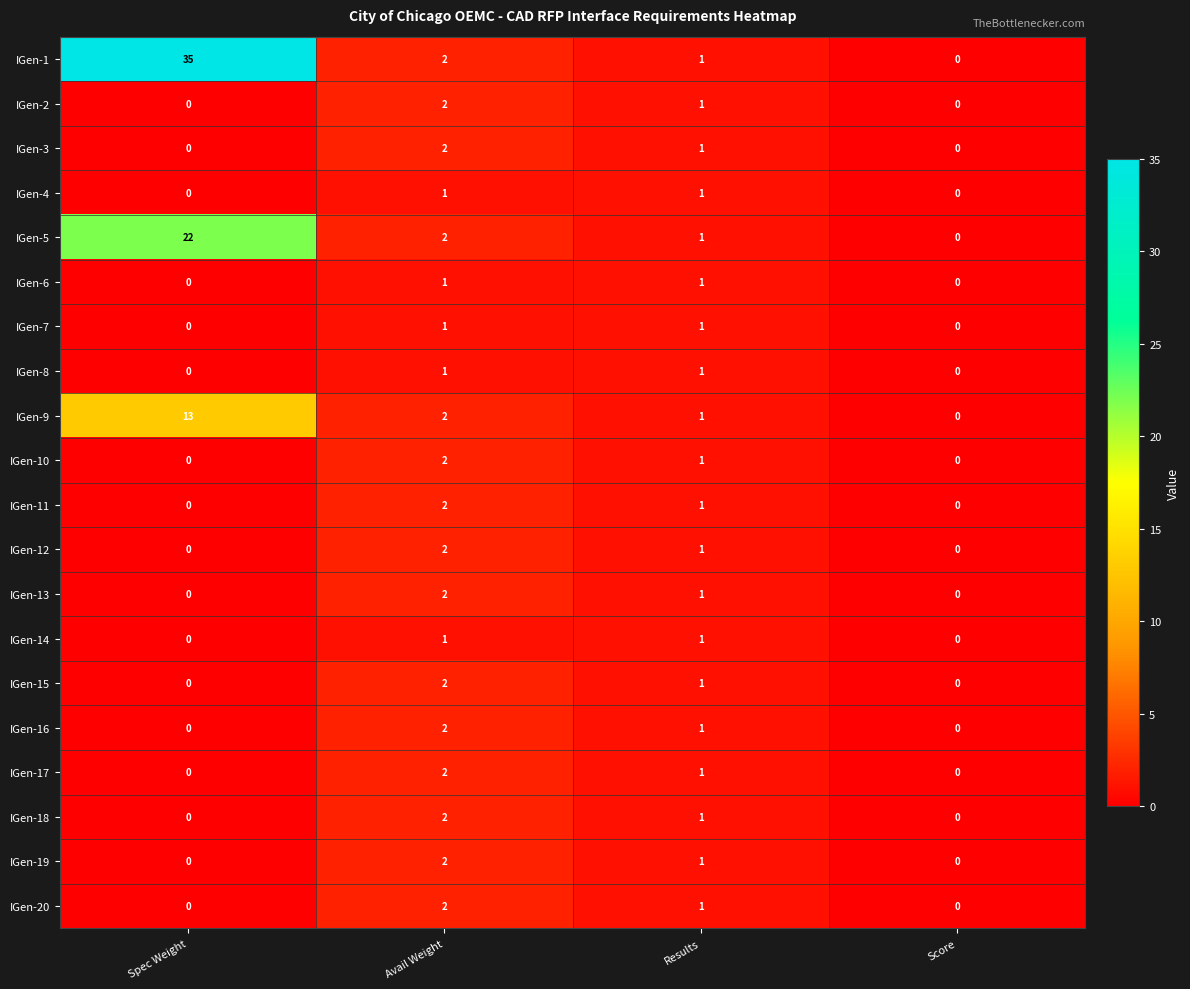

What is the total value across all series at Results?

20